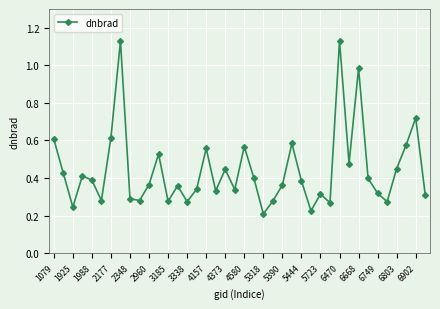

How many series are shown in this chart?

1